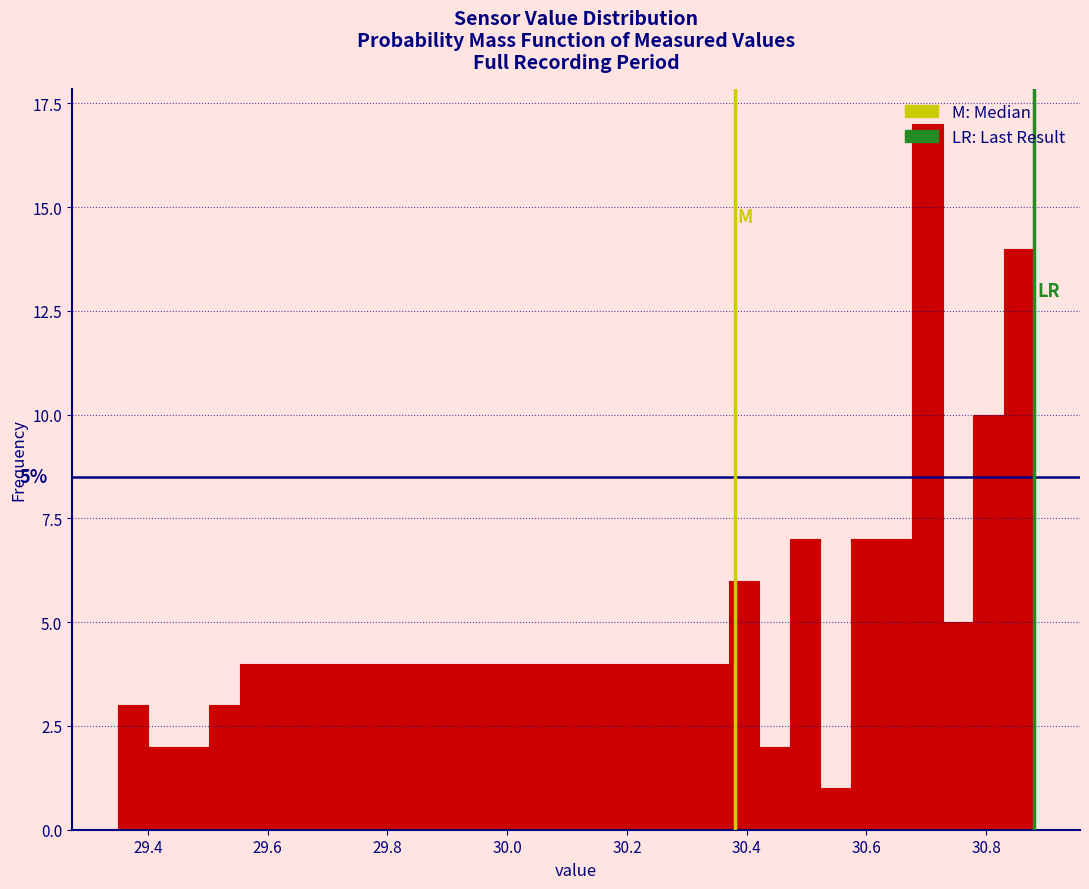

Around what value on the x-axis is the tallest bar? Give the approximate position of its centre, as read against the axis.

30.70